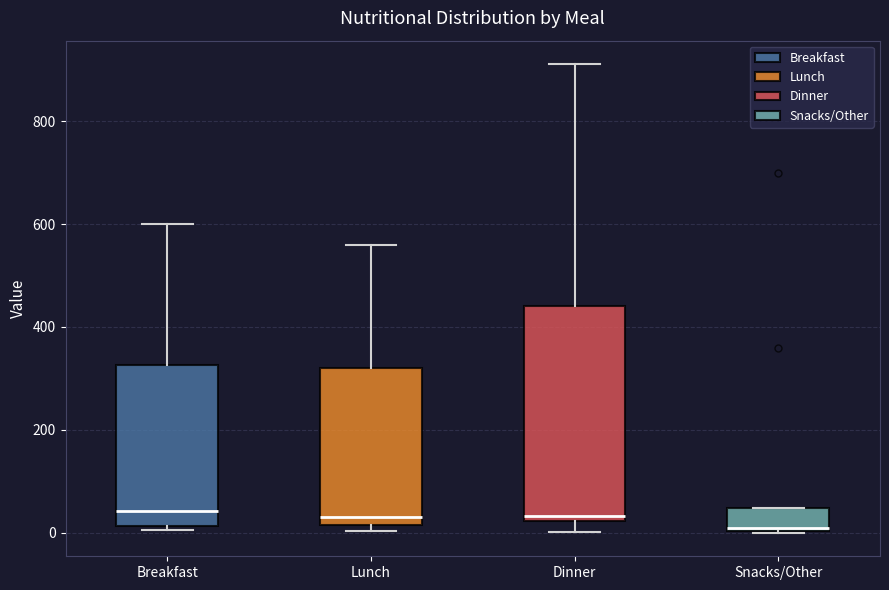

Comparing the boxes themselves (not the whiskers), which one is the tallest?

Dinner